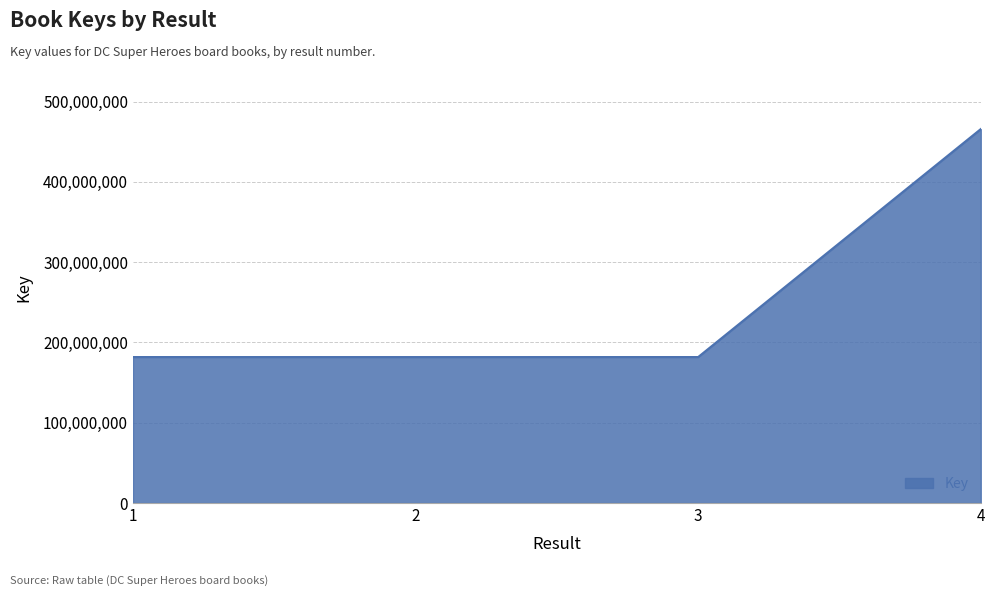

Is it true that the value at 1 is 181786431?

True